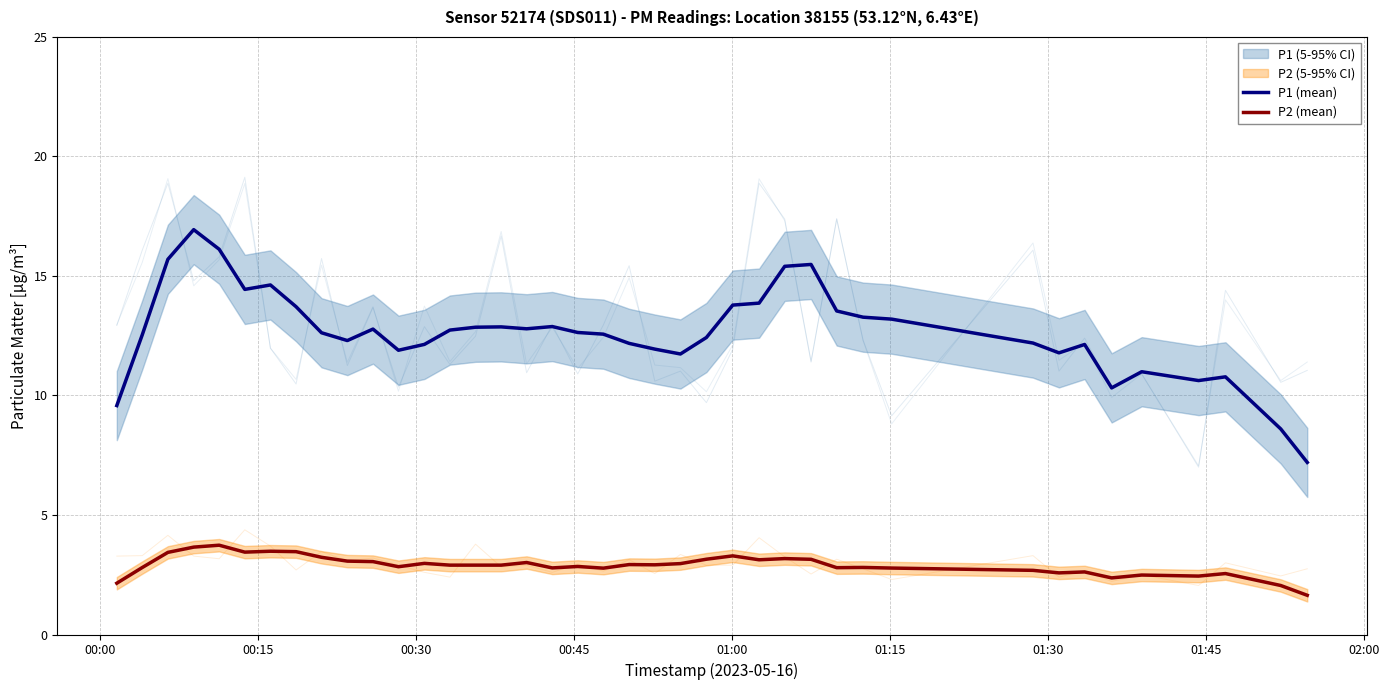

Does the chart display data point markers on the line(s)?

No